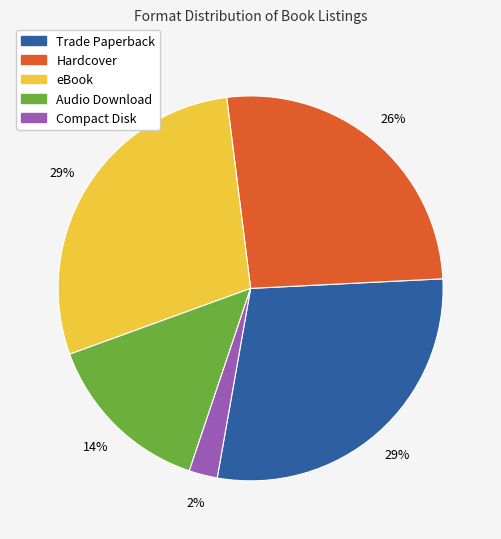

To the nearest percent, what is the average slice percentage?

20%